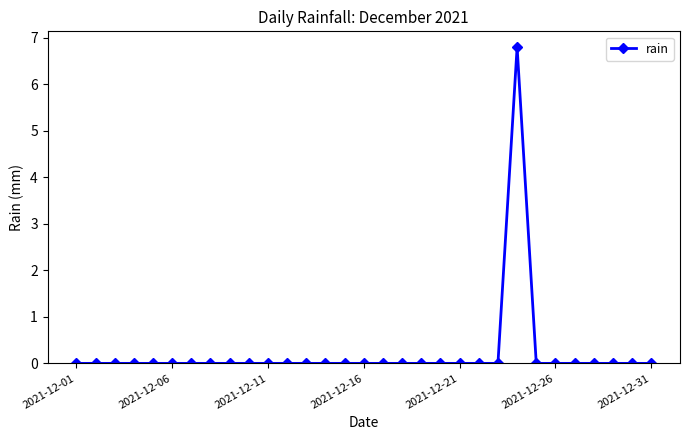

What is the maximum value shown in the chart?

6.8